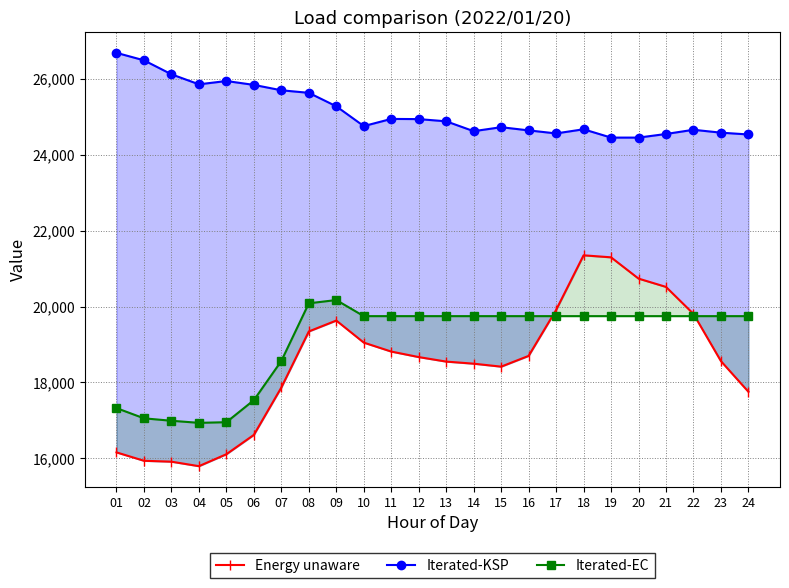

What is the average value of the Energy unaware series?

18500